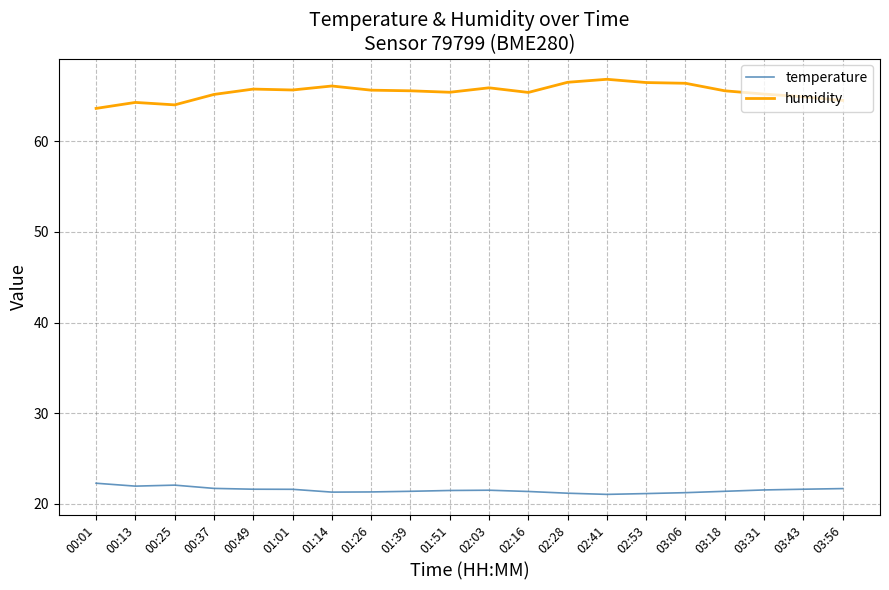

Which series has the largest range (max minus min)?

humidity